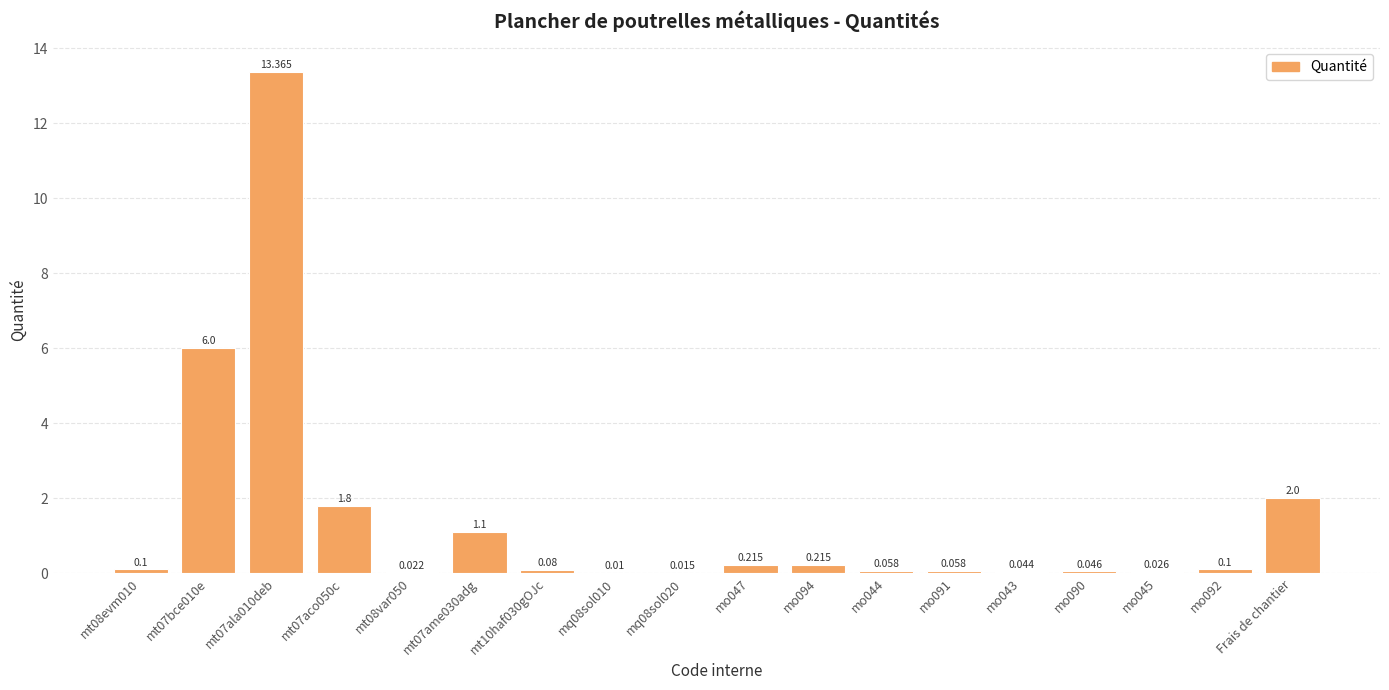

List the labels in order of value, largest first.

mt07ala010deb, mt07bce010e, Frais de chantier, mt07aco050c, mt07ame030adg, mo047, mo094, mt08evm010, mo092, mt10haf030gOJc, mo044, mo091, mo090, mo043, mo045, mt08var050, mq08sol020, mq08sol010